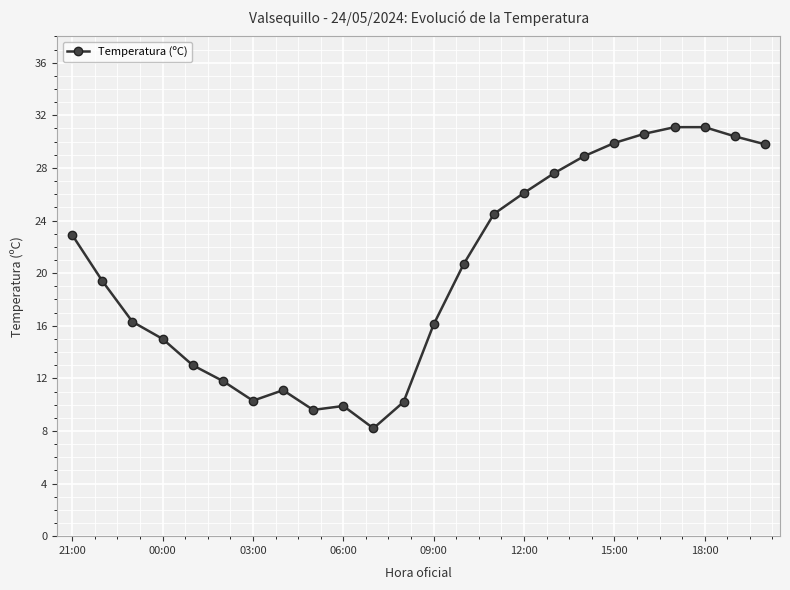

What is the value of the 23rd point from the left?

30.4